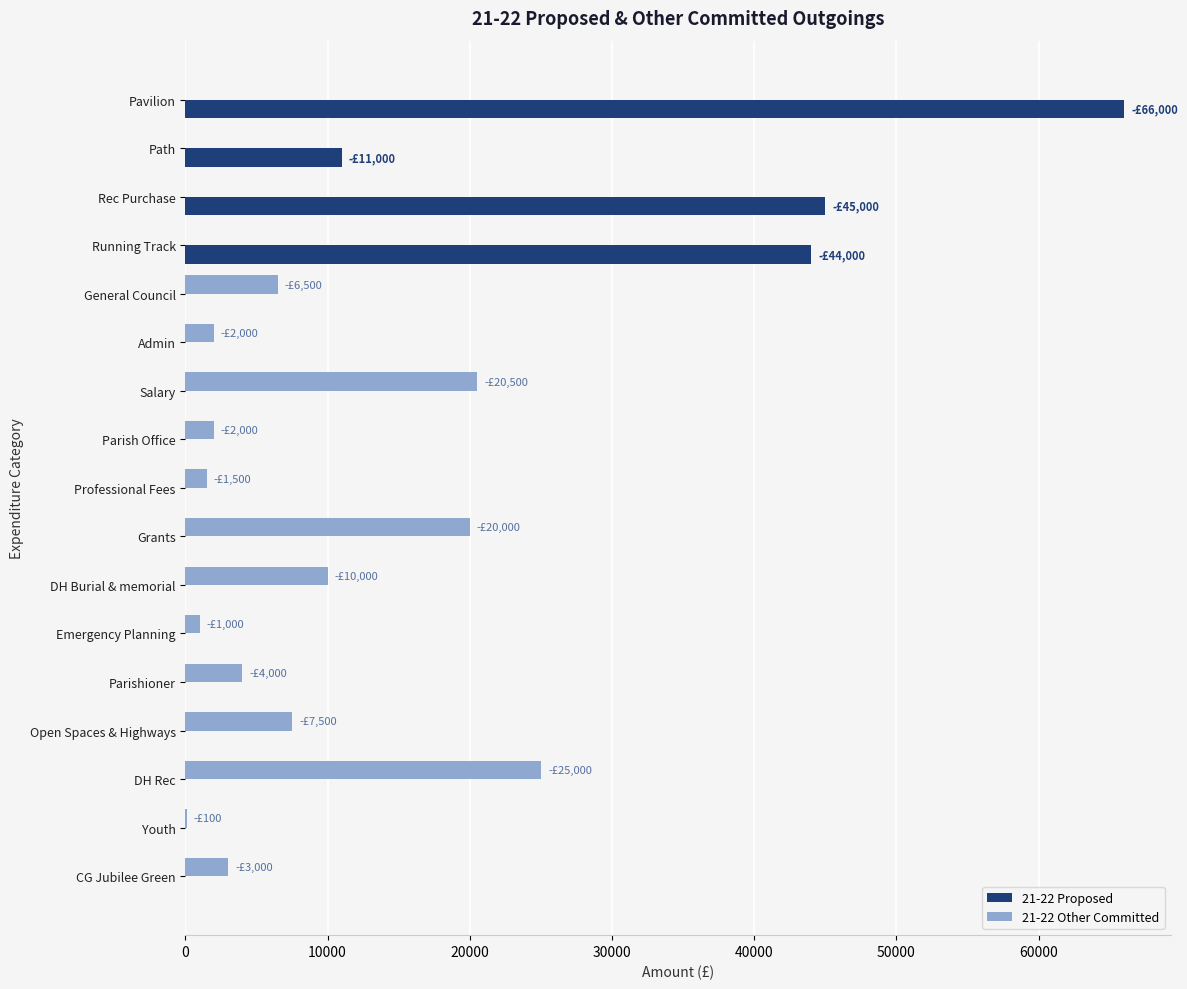

At which label is 21-22 Proposed closest to 33000?

Running Track